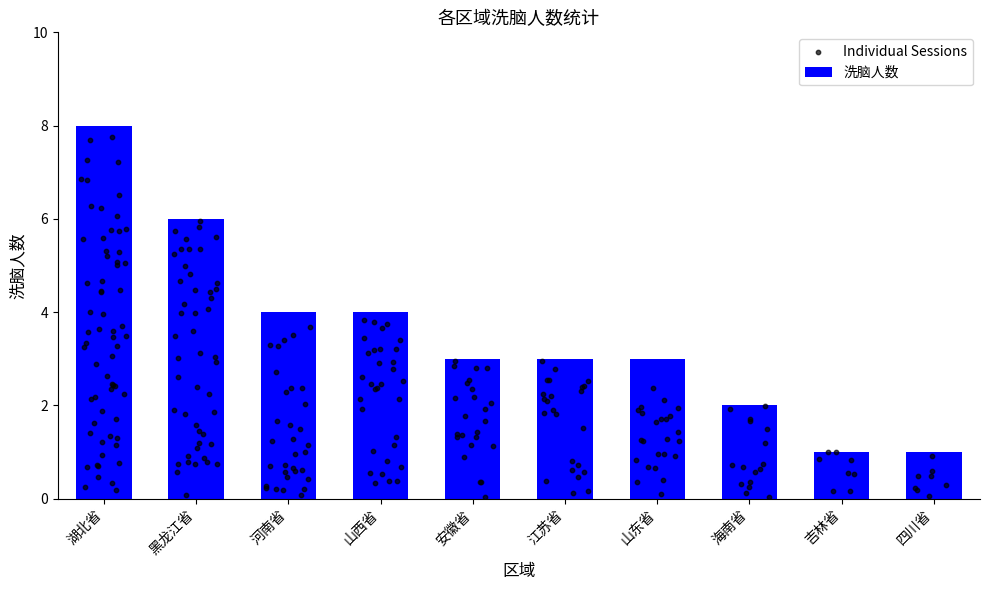

Approximately how many times larger is the value at 山东省 compared to 安徽省?

1.0